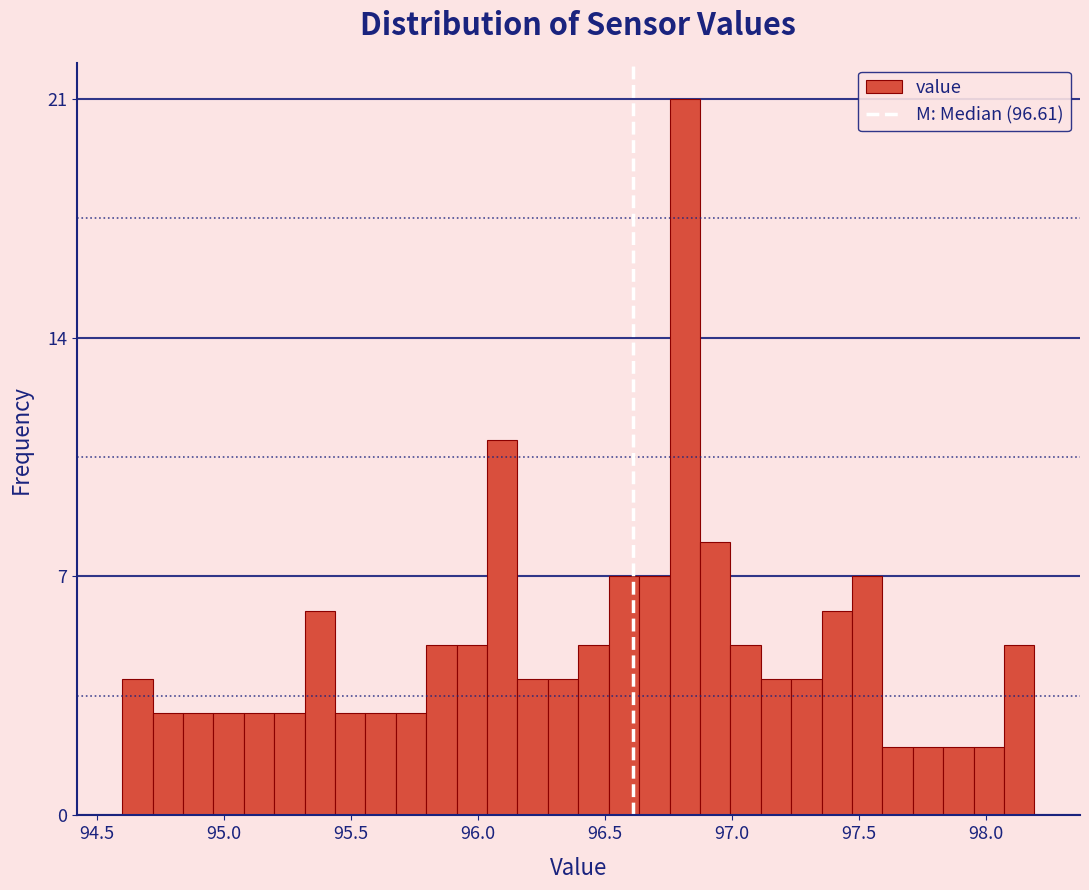

Around what value on the x-axis is the tallest bar? Give the approximate position of its centre, as read against the axis.

96.80